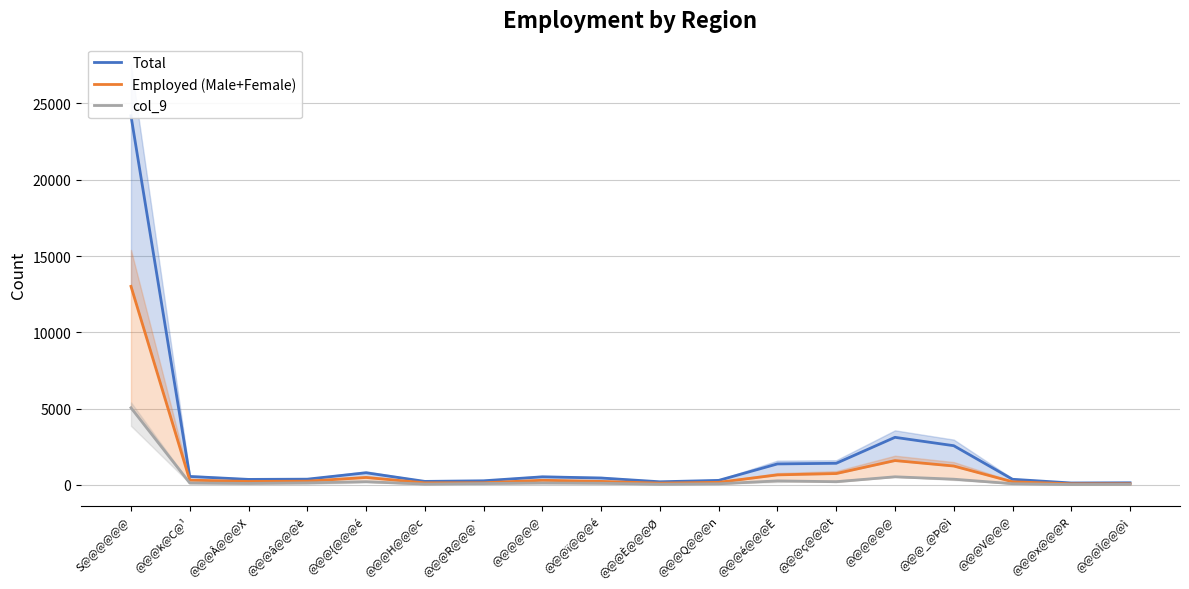

Reading right to left, what are all the values shown in this chart?

Total: 138	125	368	2569	3118	1416	1375	296	204	451	529	269	229	795	375	360	553	24191
Employed (Male+Female): 73	71	204	1237	1595	744	657	169	115	229	302	140	135	487	243	225	311	13013
col_9: 34	28	79	374	531	209	263	73	47	107	122	89	54	208	134	96	124	5054